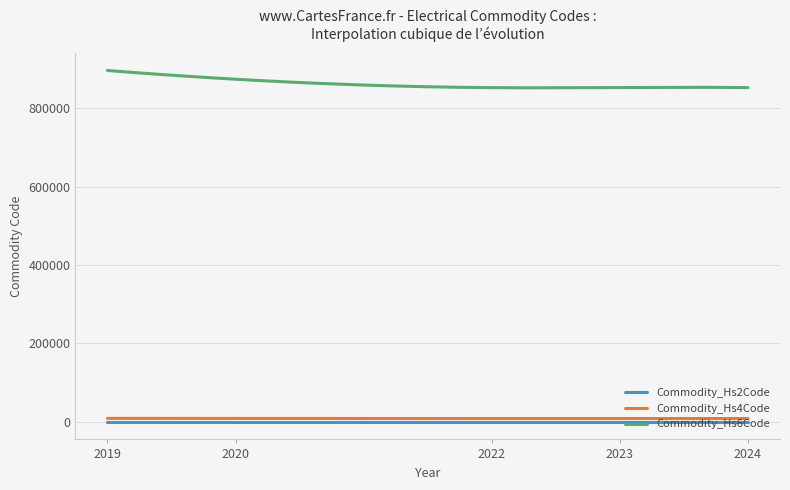

True or false: Commodity_Hs4Code and Commodity_Hs6Code intersect in this chart.

False